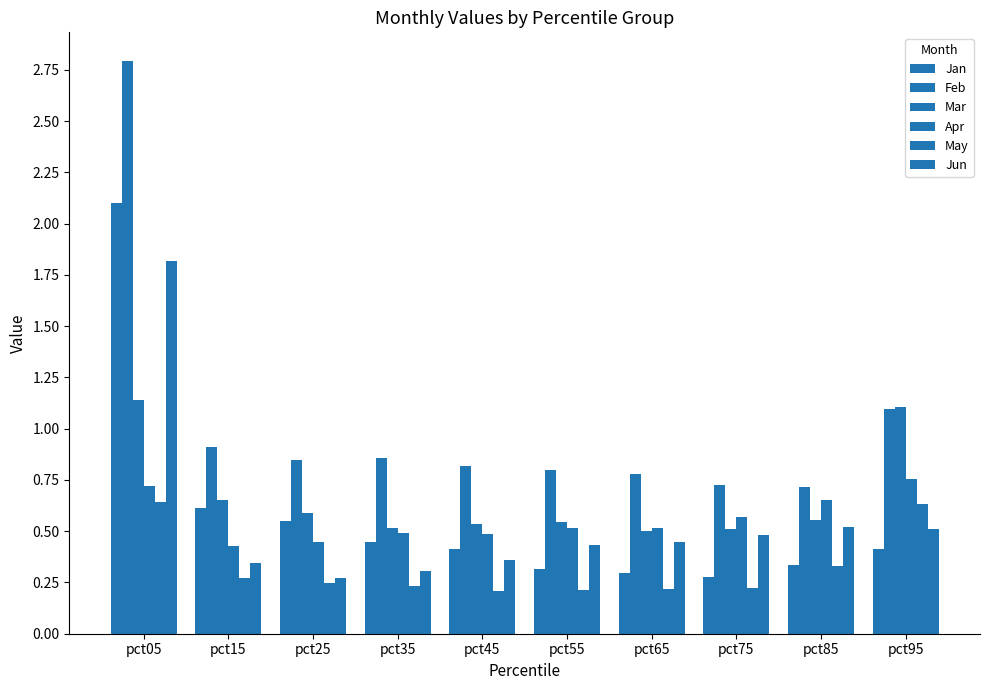

List the labels in order of Jun value, largest first.

pct05, pct85, pct95, pct75, pct65, pct55, pct45, pct15, pct35, pct25